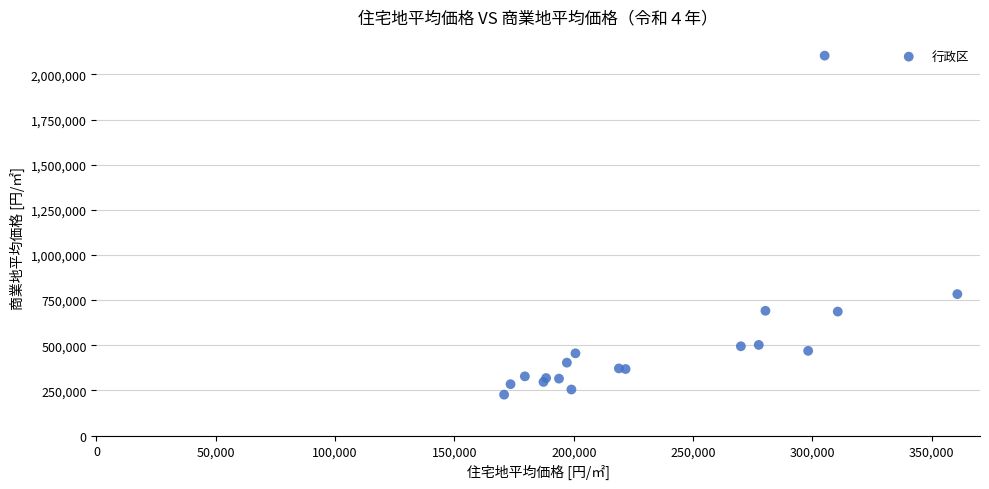

What Y value in the scatter plot is closest to 1165400?

783400